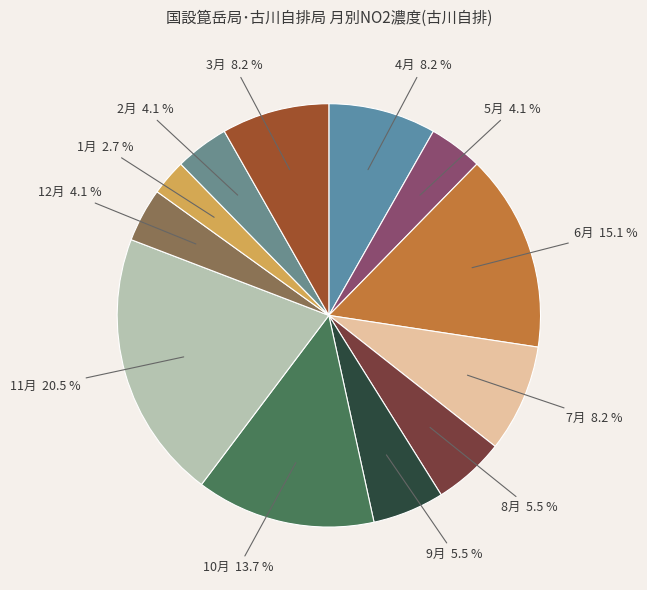

How many segments does this pie chart have?

12